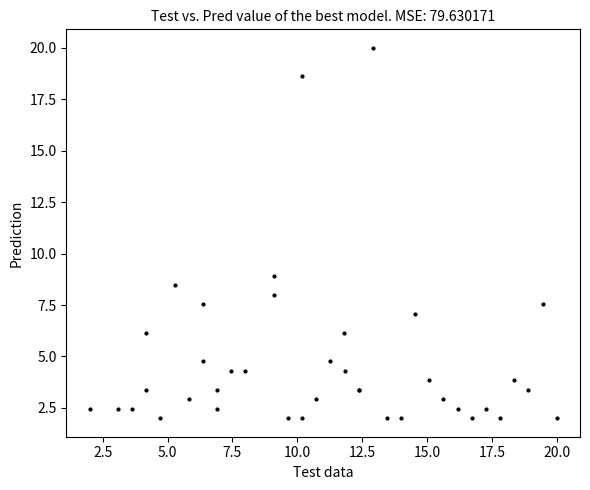

What Y value in the scatter plot is closest to 11?

8.9